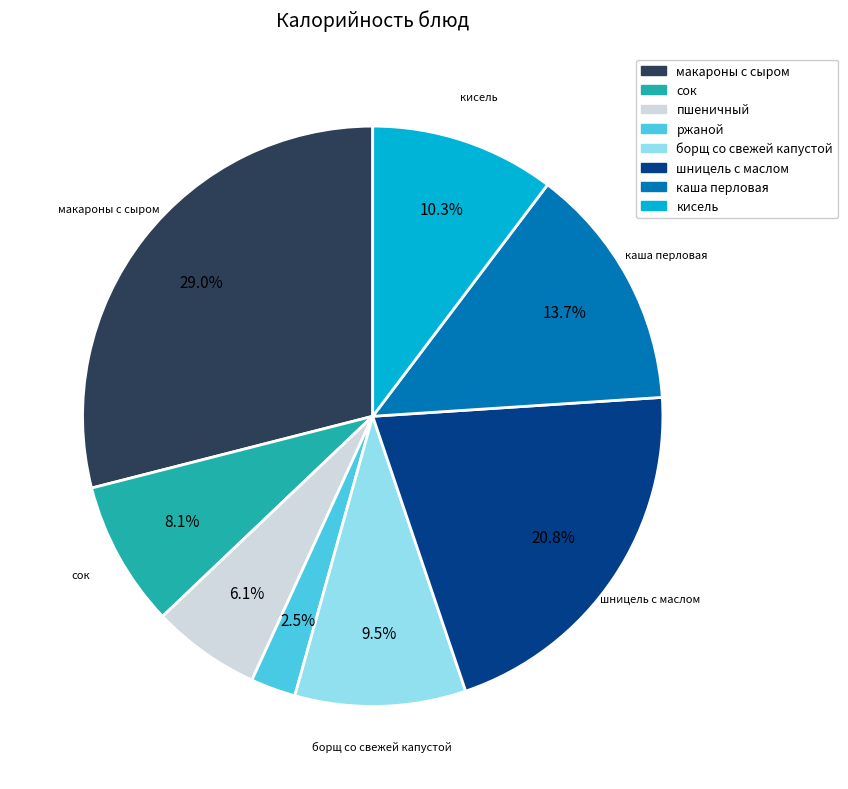

Which category has the biggest portion of the pie?

макароны с сыром